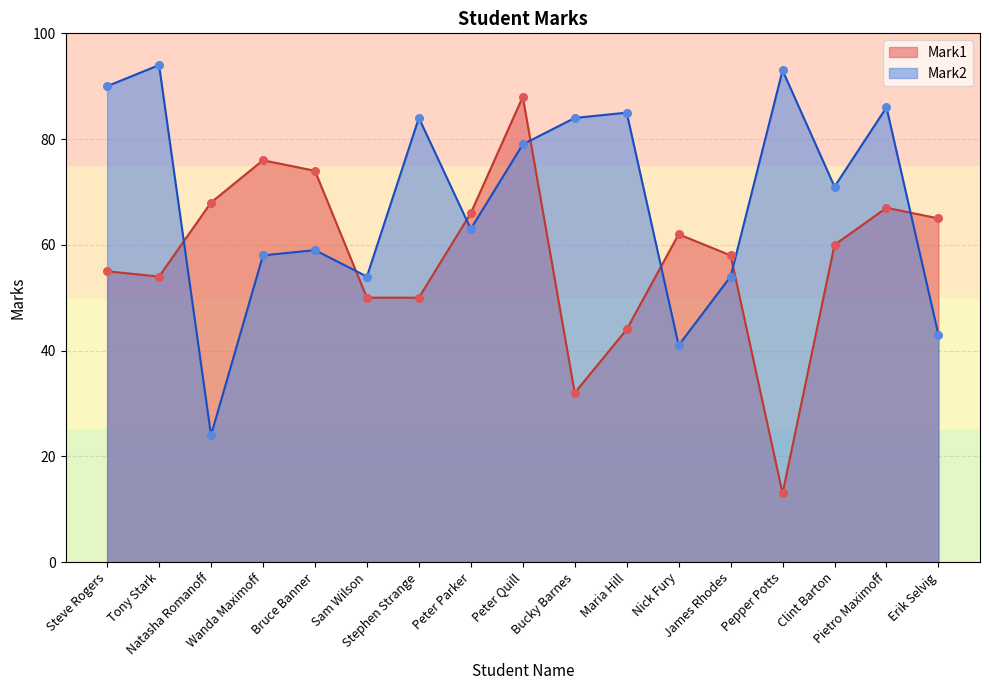

At which category is the sum across all series the highest?

Peter Quill